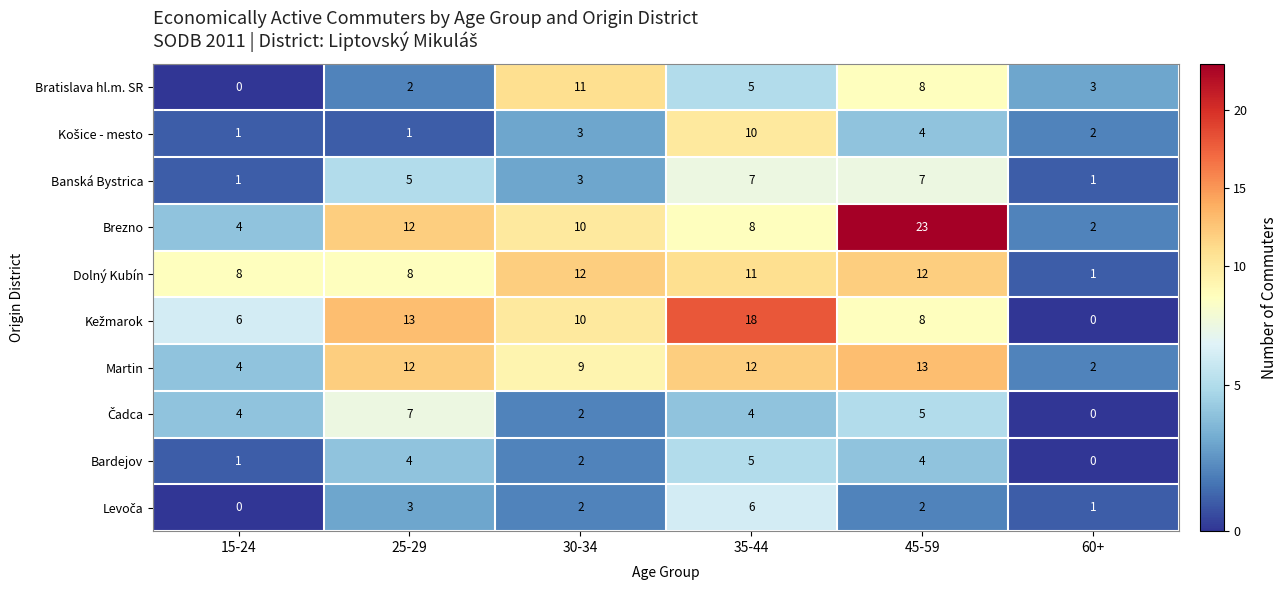

Which series has the largest range (max minus min)?

Brezno